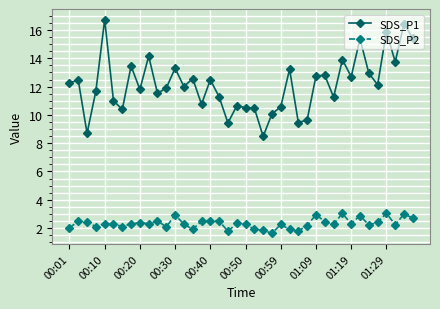

Does the chart display data point markers on the line(s)?

Yes